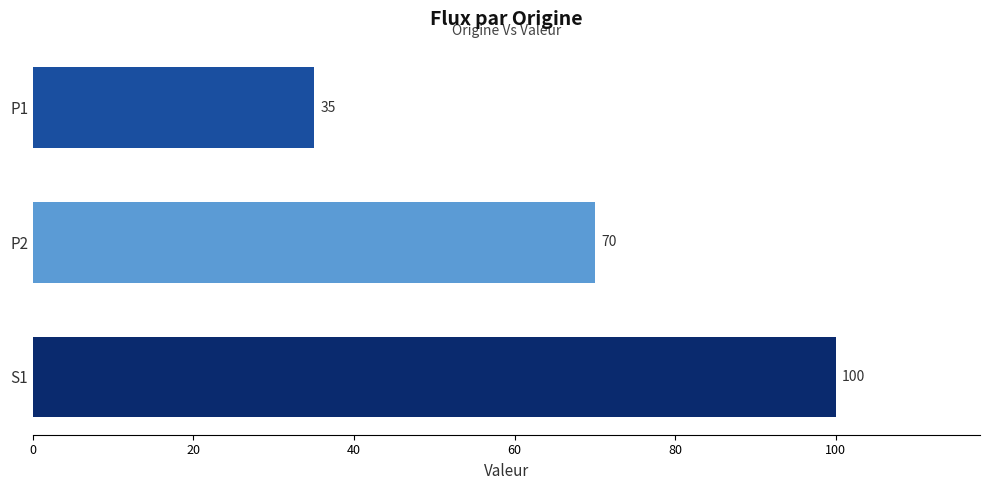

Is it true that the value at P1 is 35?

True